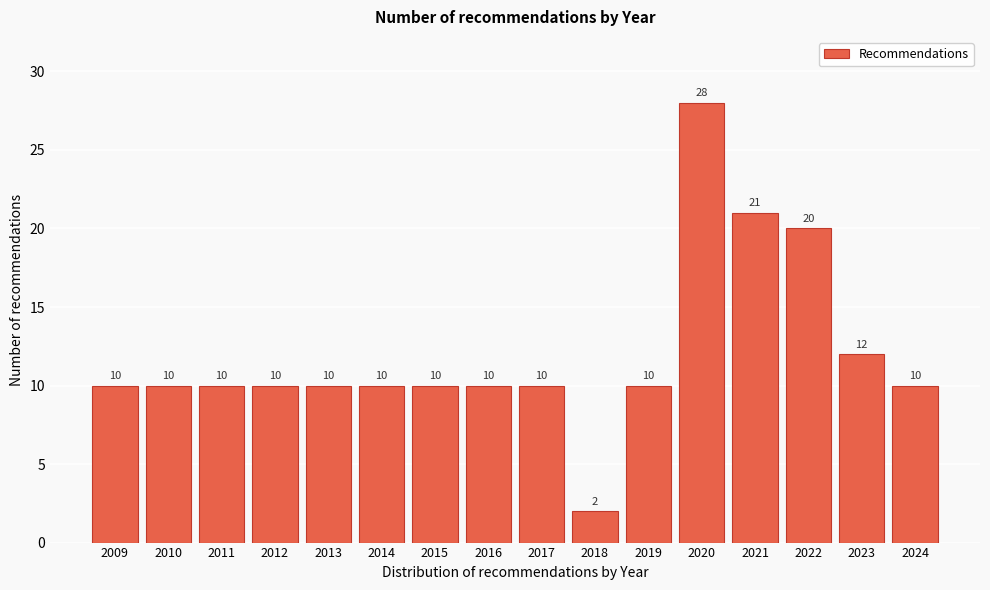

Reading right to left, list all the values displayed in this chart.

2024=10	2023=12	2022=20	2021=21	2020=28	2019=10	2018=2	2017=10	2016=10	2015=10	2014=10	2013=10	2012=10	2011=10	2010=10	2009=10